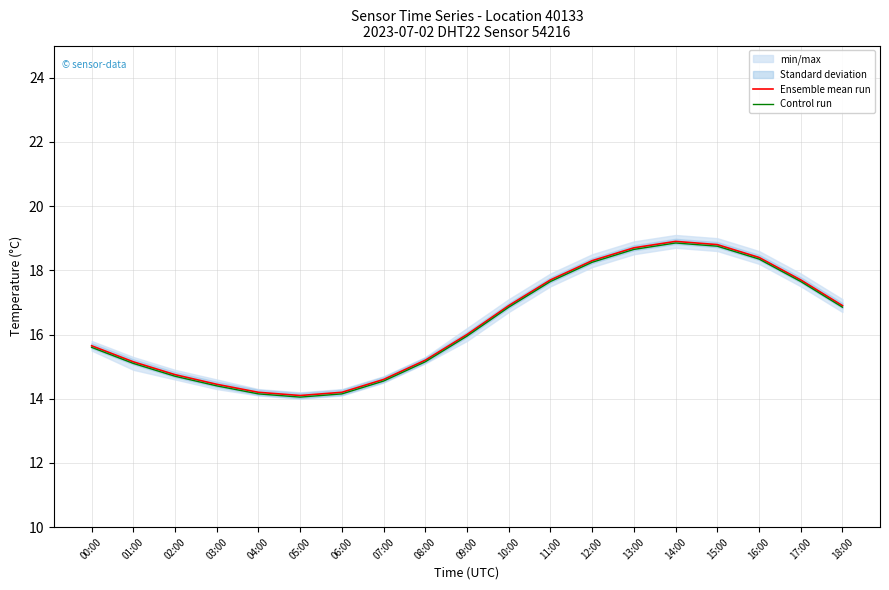

Reading left to right, transcribe all the data shown in this chart.

Ensemble mean run: 00:00=15.7	01:00=15.2	02:00=14.8	03:00=14.4	04:00=14.2	05:00=14.1	06:00=14.2	07:00=14.6	08:00=15.2	09:00=16.0	10:00=16.9	11:00=17.7	12:00=18.3	13:00=18.7	14:00=18.9	15:00=18.8	16:00=18.4	17:00=17.7	18:00=16.9
Control run: 00:00=15.6	01:00=15.1	02:00=14.7	03:00=14.4	04:00=14.1	05:00=14.0	06:00=14.1	07:00=14.5	08:00=15.1	09:00=15.9	10:00=16.8	11:00=17.6	12:00=18.2	13:00=18.6	14:00=18.8	15:00=18.8	16:00=18.3	17:00=17.6	18:00=16.8